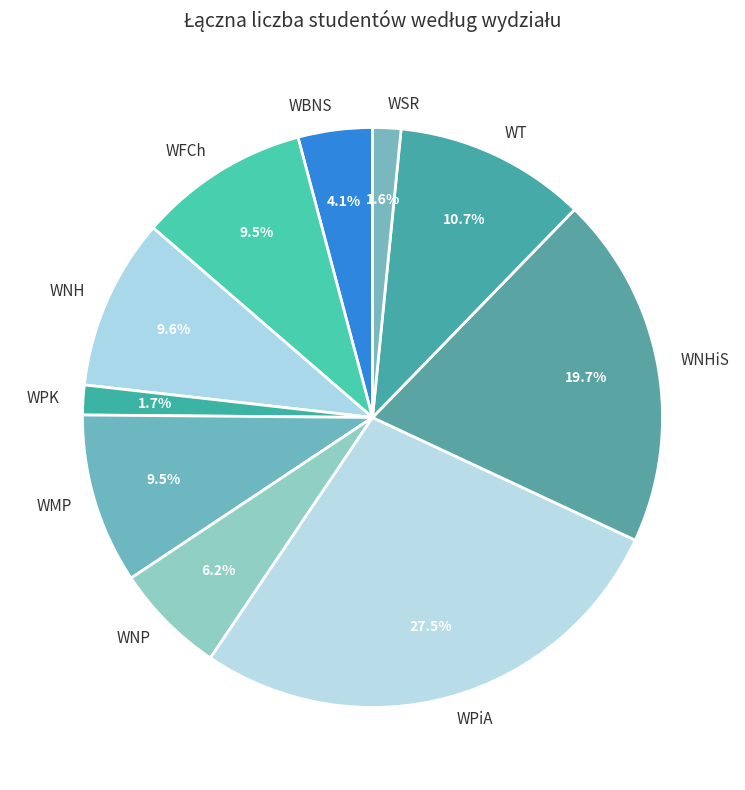

Between WBNS and WNP, which is larger?

WNP